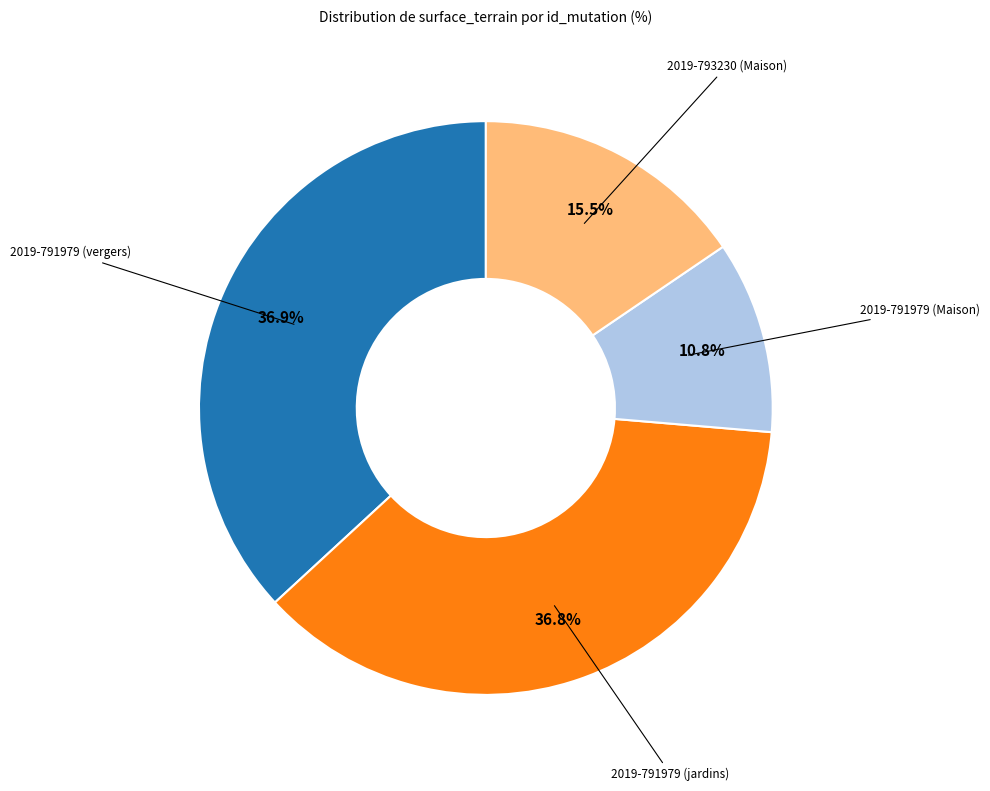

Does any single category account for the majority?

No